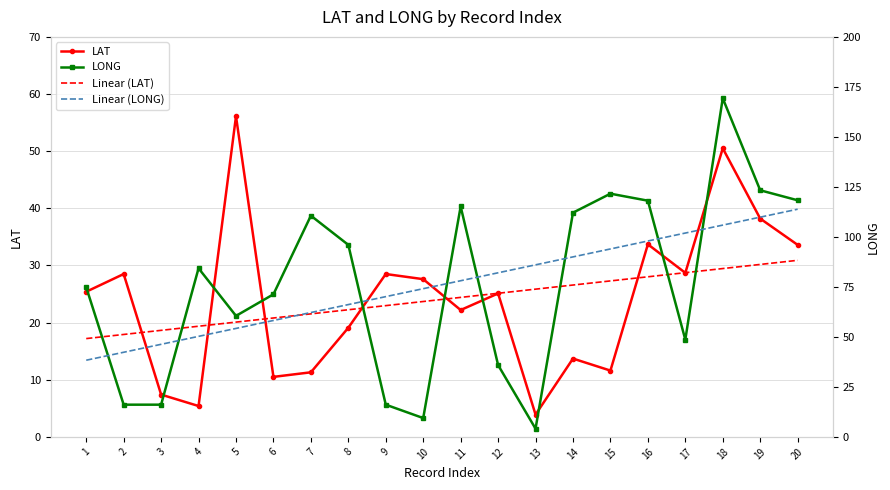

Read the Linear (LAT) value at 5.

20.1